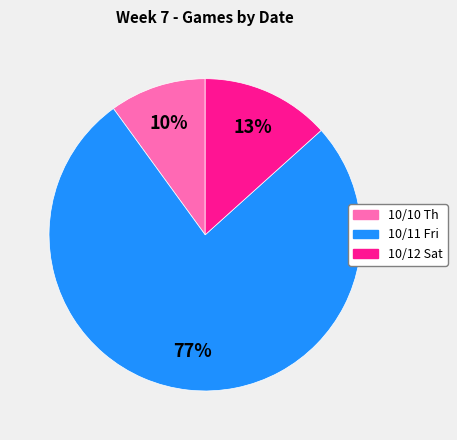

To the nearest percent, what is the combined percentage of 10/12 Sat and 10/10 Th?

23%